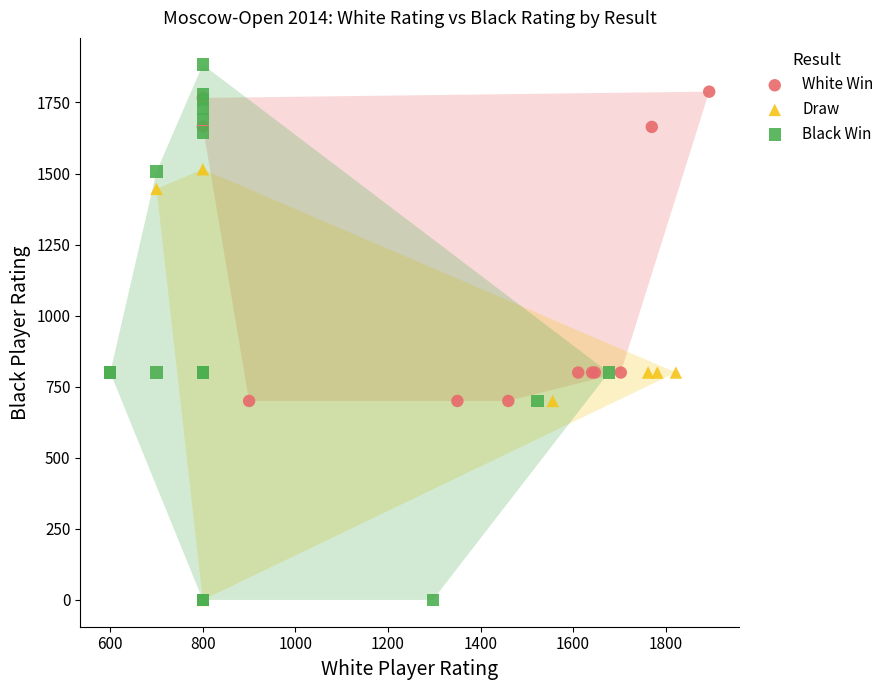

Which series contains the highest Y value?

Black Win